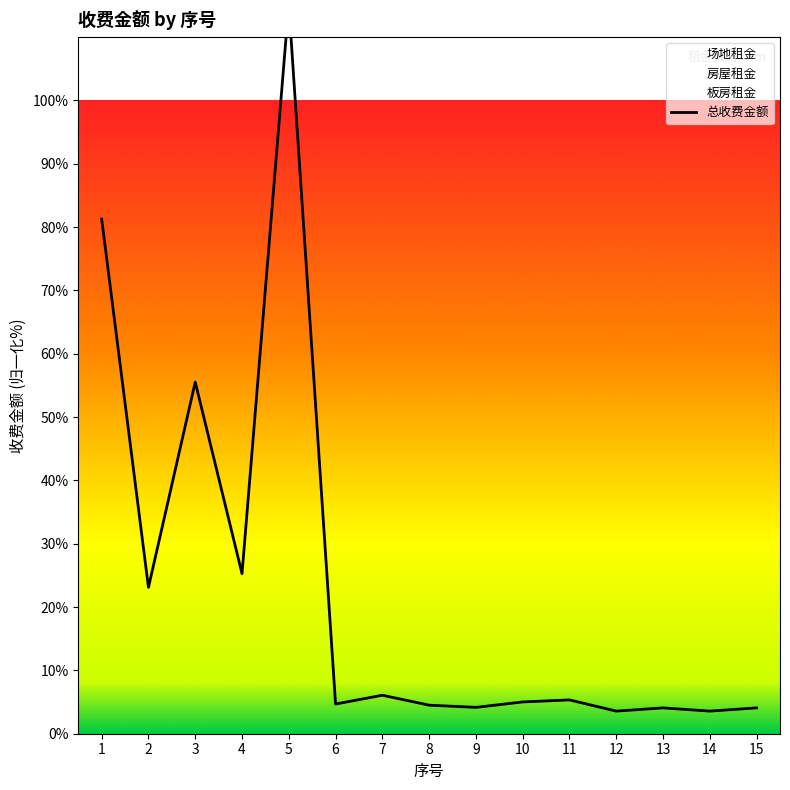

Which has a higher value, 14 or 4?

4